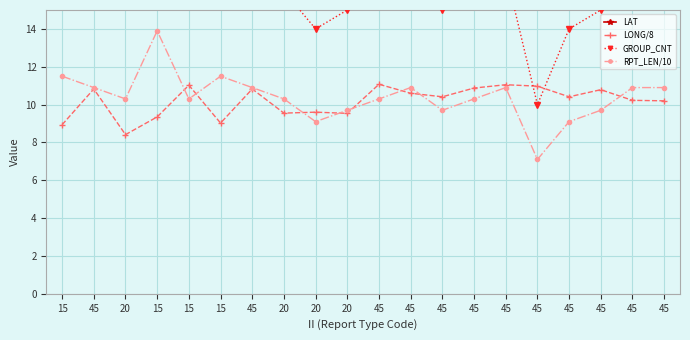

What is the average value of the RPT_LEN/10 series?

10.4